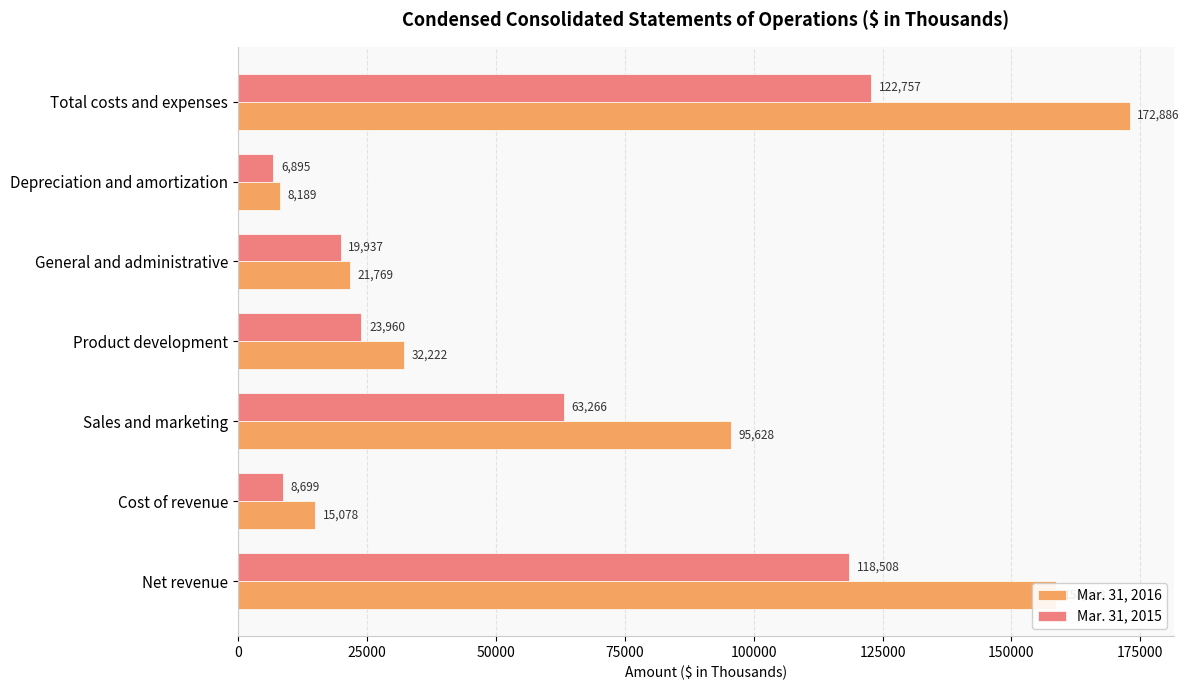

What is the difference between the maximum and minimum values in the Mar. 31, 2016 series?

164697